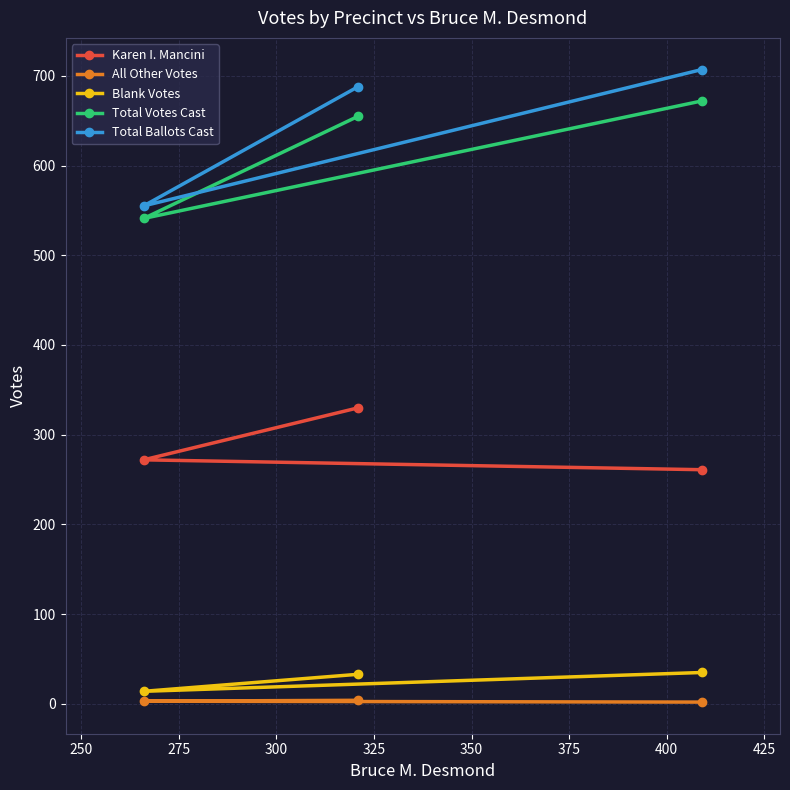

What is the lowest value of the Total Votes Cast series?

541